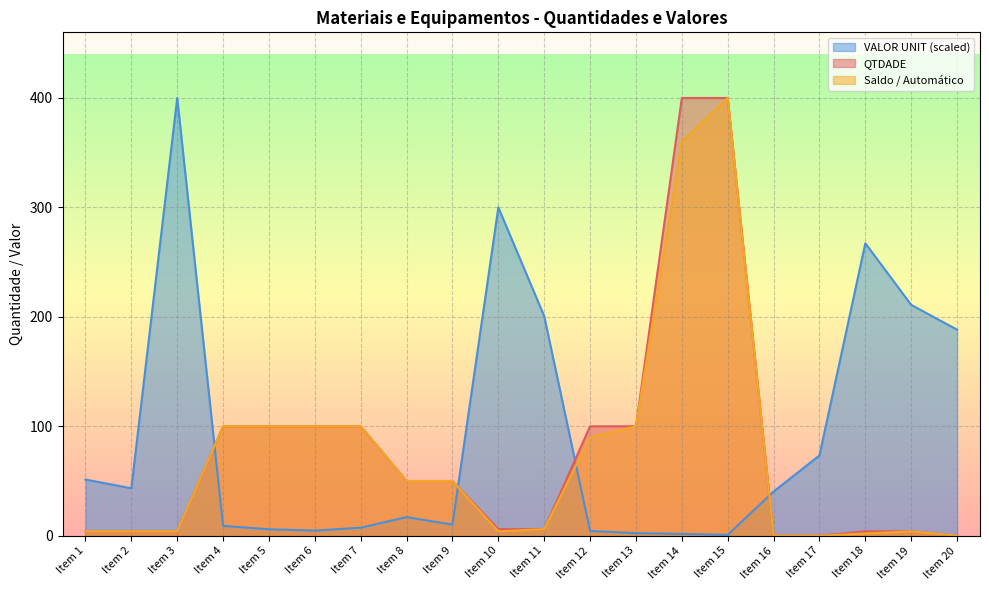

At which label is VALOR UNIT closest to 200?

Item 11